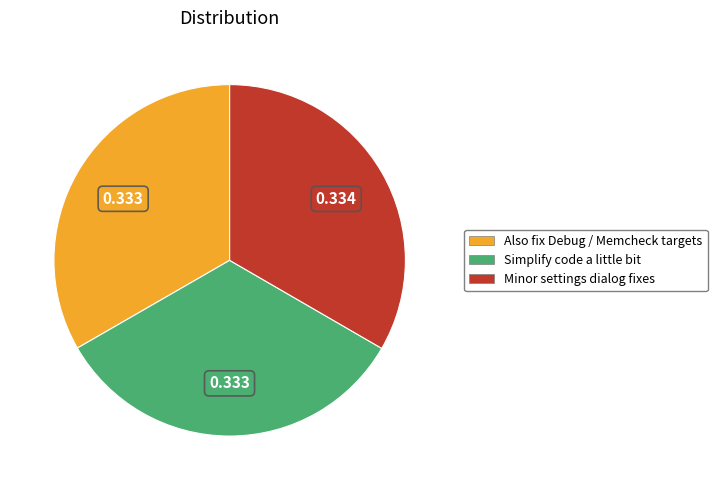

Combined, do Also fix Debug / Memcheck targets and Minor settings dialog fixes account for over 50%?

Yes